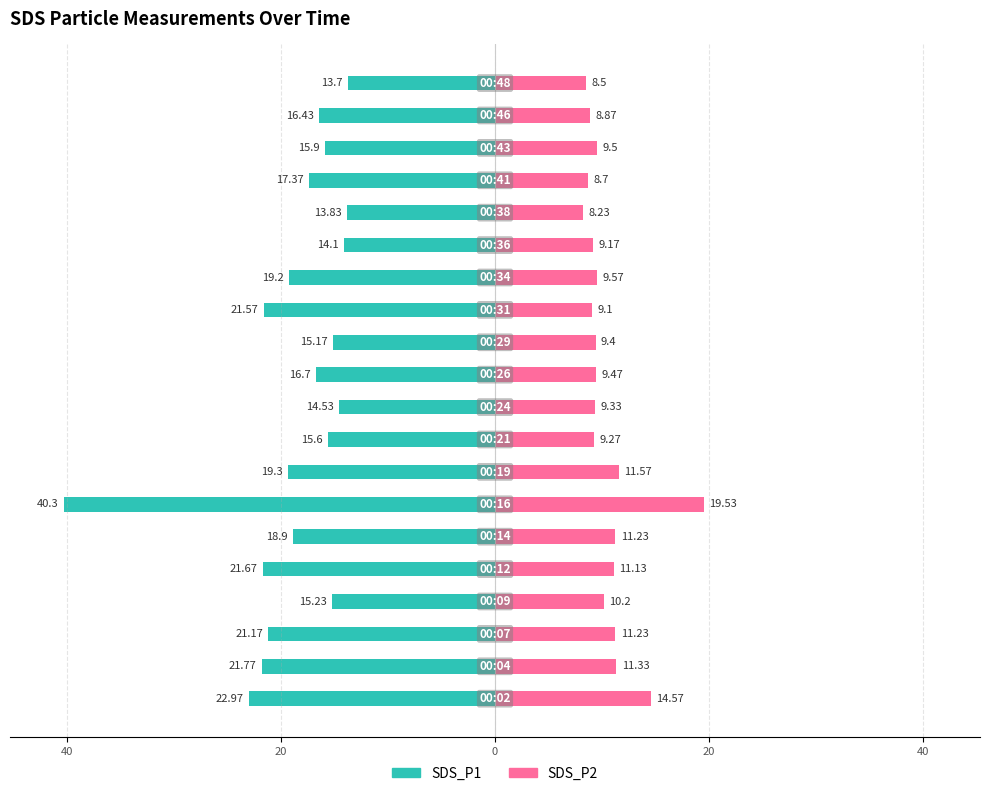

Which has a higher value, 8 or 14?

14